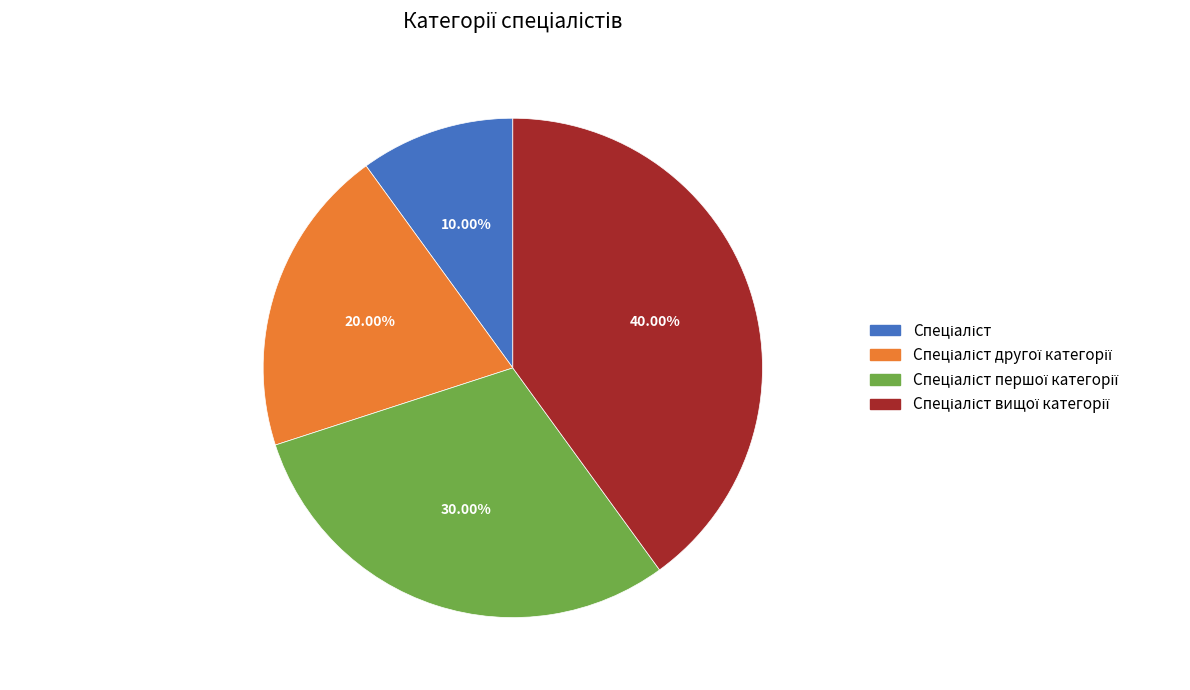

How many slices are in this pie chart?

4